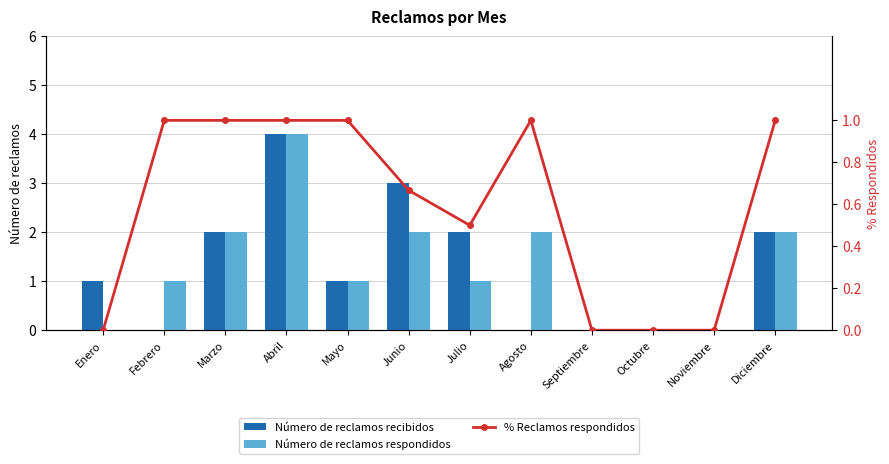

Reading right to left, transcribe all the data shown in this chart.

Número de reclamos recibidos: 2.0	0.0	0.0	0.0	0.0	2.0	3.0	1.0	4.0	2.0	0.0	1.0
Número de reclamos respondidos: 2.0	0.0	0.0	0.0	2.0	1.0	2.0	1.0	4.0	2.0	1.0	0.0
% Reclamos respondidos: 1.0	0.0	0.0	0.0	1.0	0.5	0.7	1.0	1.0	1.0	1.0	0.0